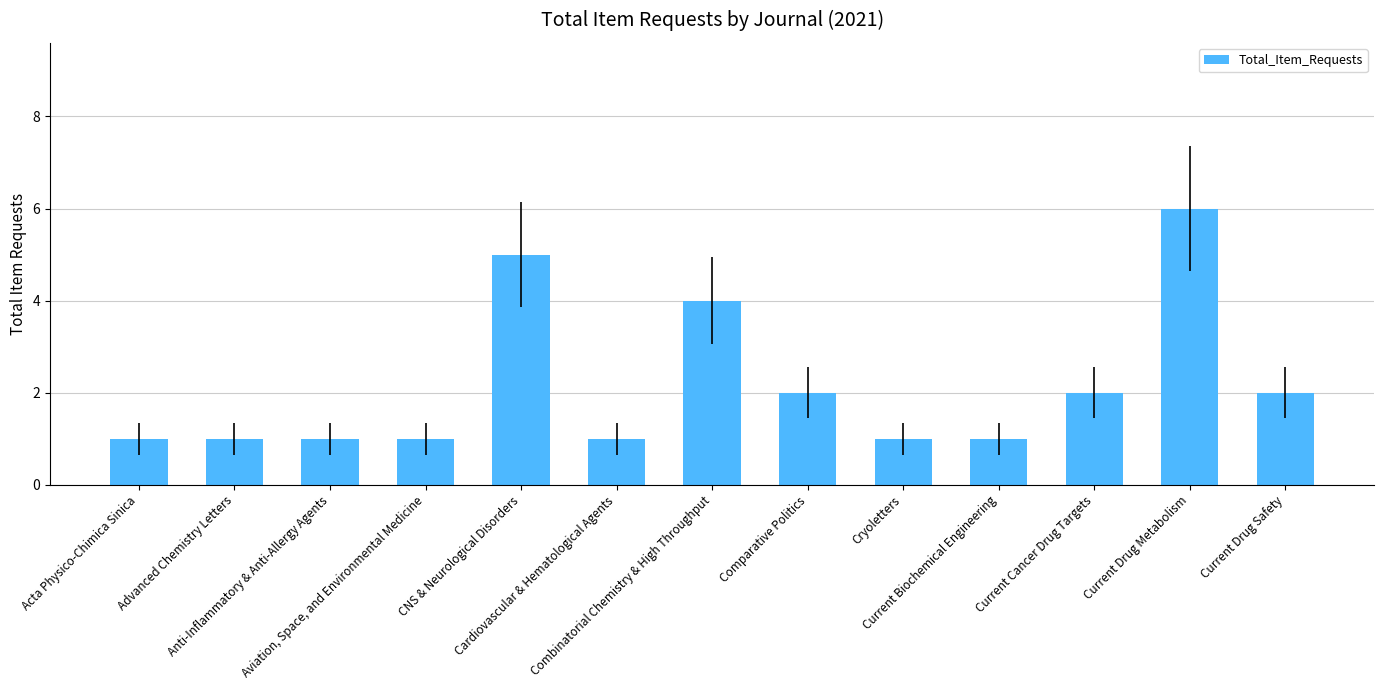

What is the value of the 9th bar from the left?

1